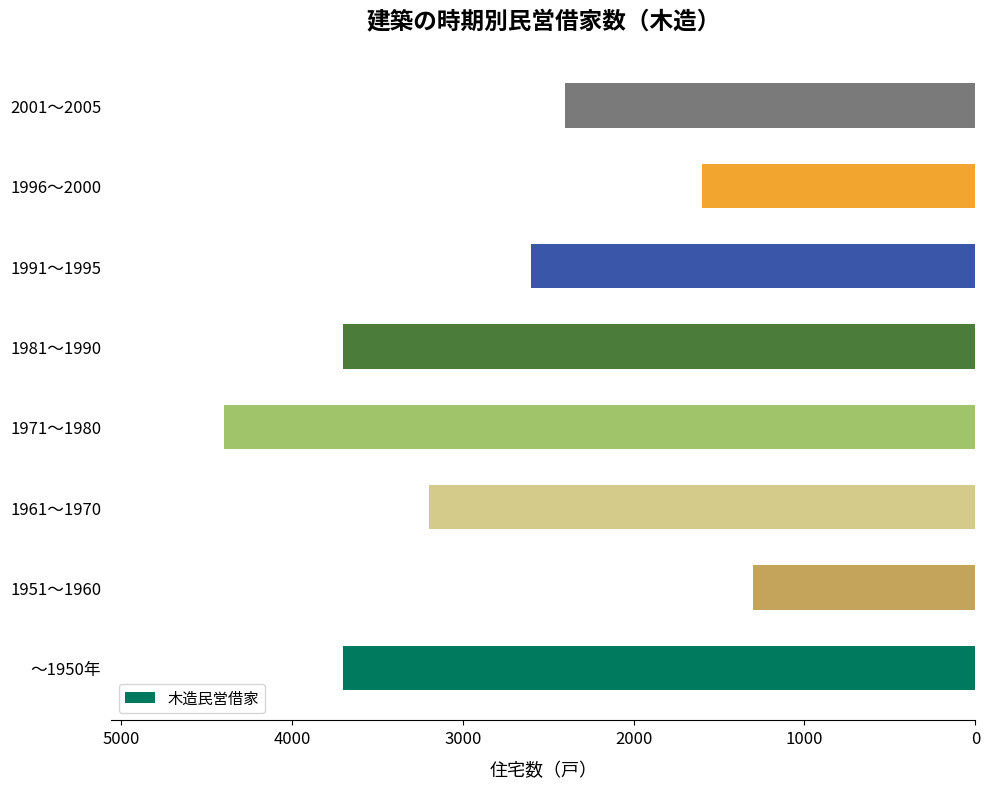

Reading top to bottom, transcribe all the data shown in this chart.

2001～2005=2400	1996～2000=1600	1991～1995=2600	1981～1990=3700	1971～1980=4400	1961～1970=3200	1951～1960=1300	～1950年=3700